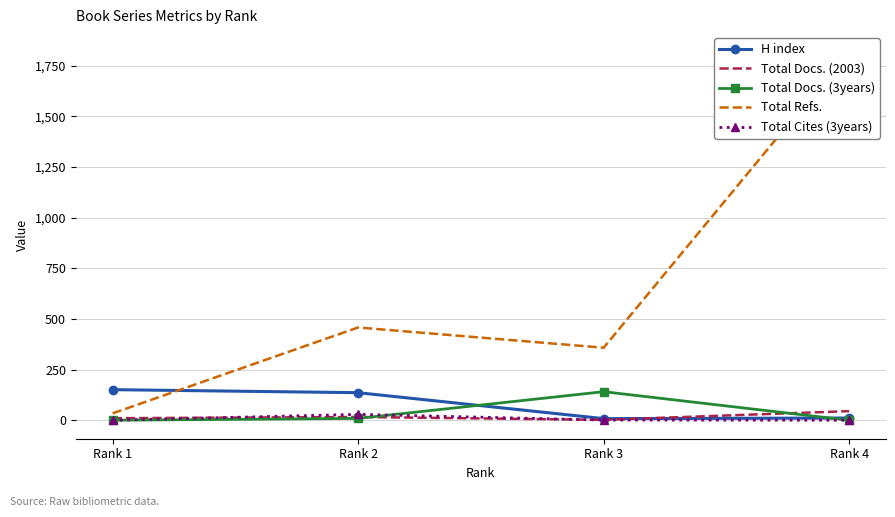

At which category is the sum across all series the highest?

Rank 4